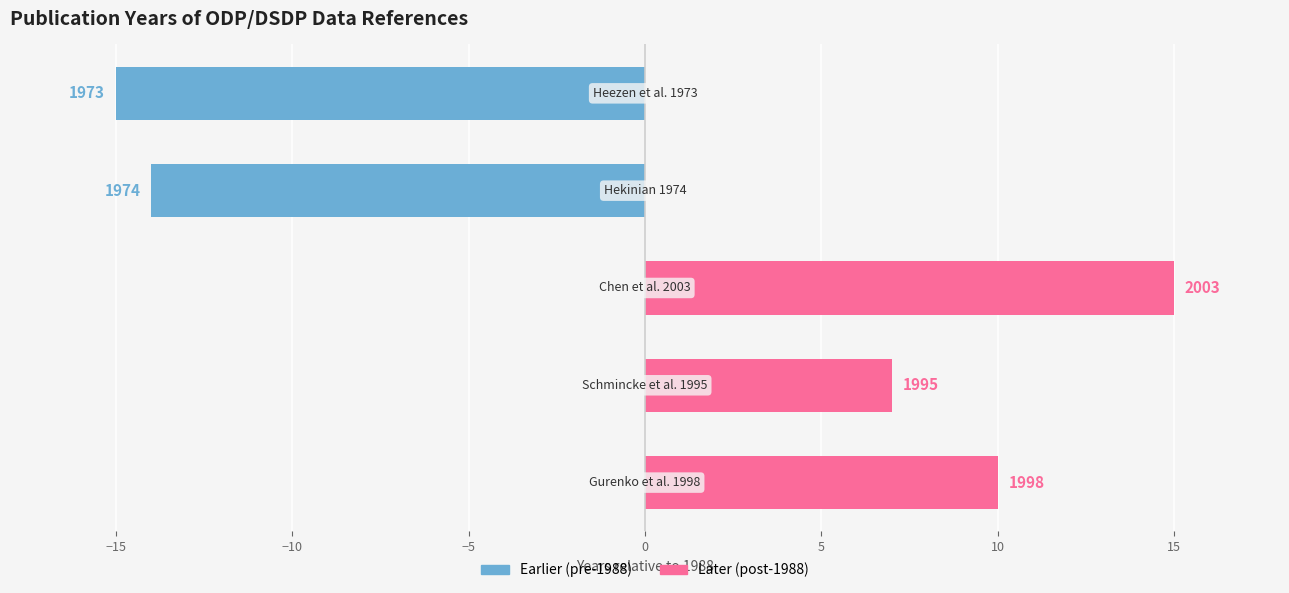

At how many categories does at least one series exceed -4?

5